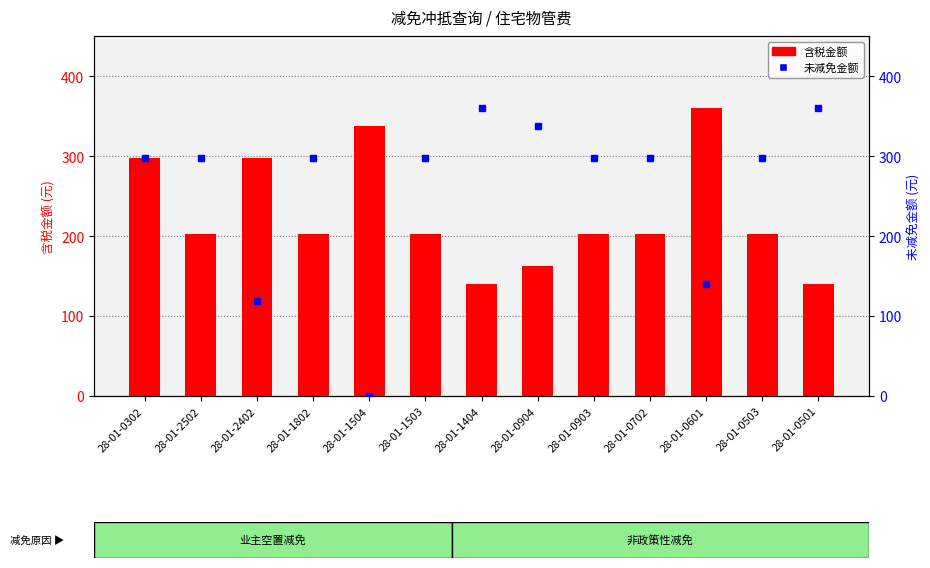

What is the total value across all series at 28-01-0503?

500.0